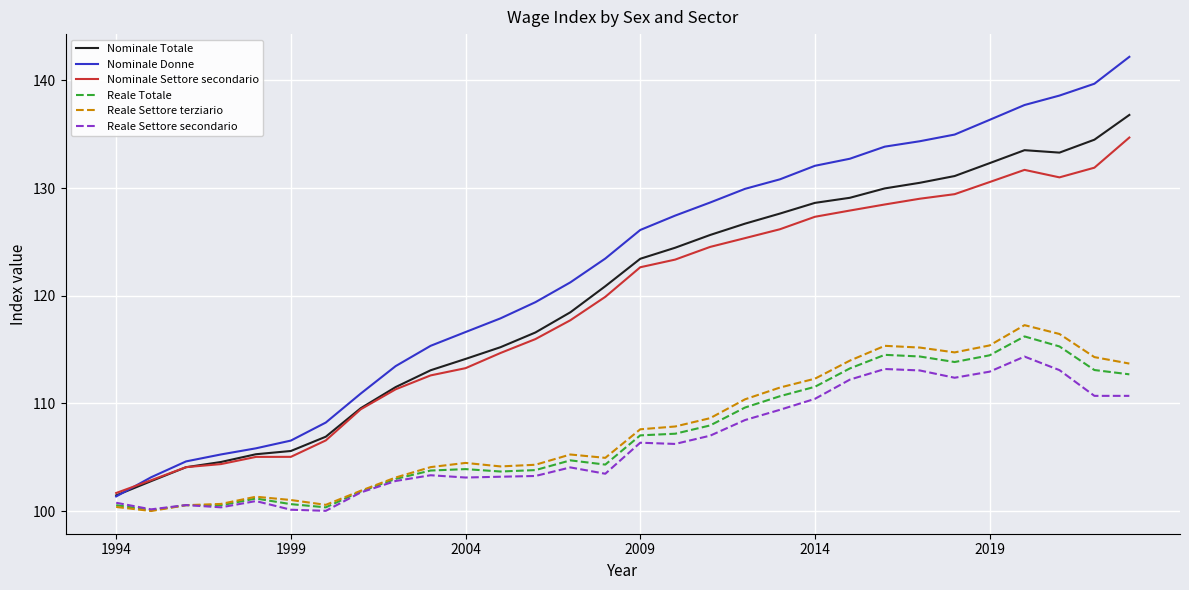

True or false: Nominale Settore secondario and Reale Settore secondario intersect in this chart.

False